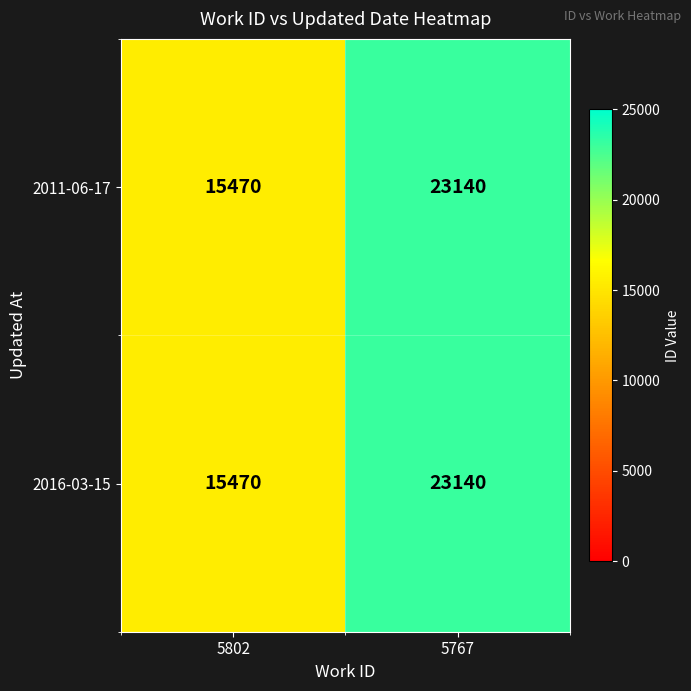

List the labels in order of 2016-03-15 value, largest first.

5767, 5802